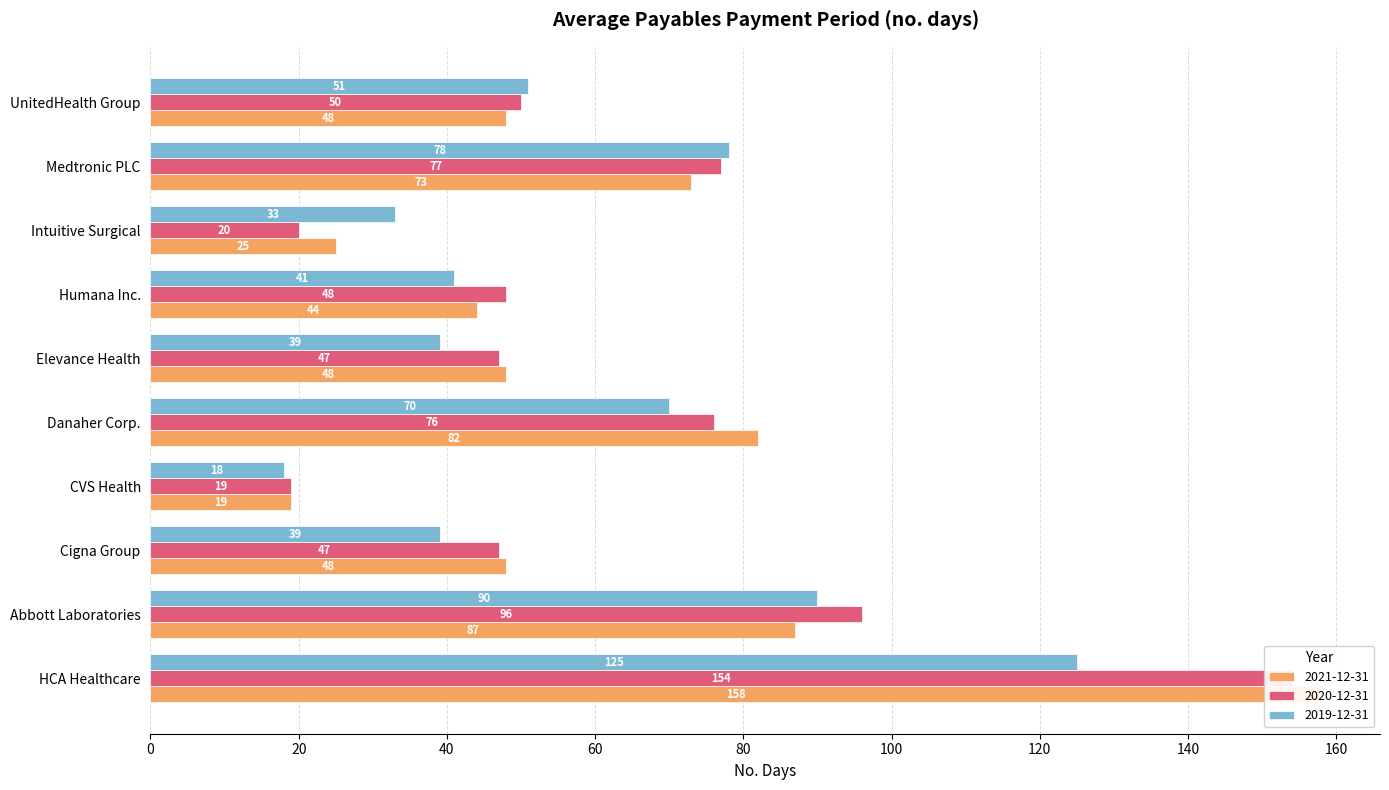

How many data points in 2020-12-31 are less than 50?

5